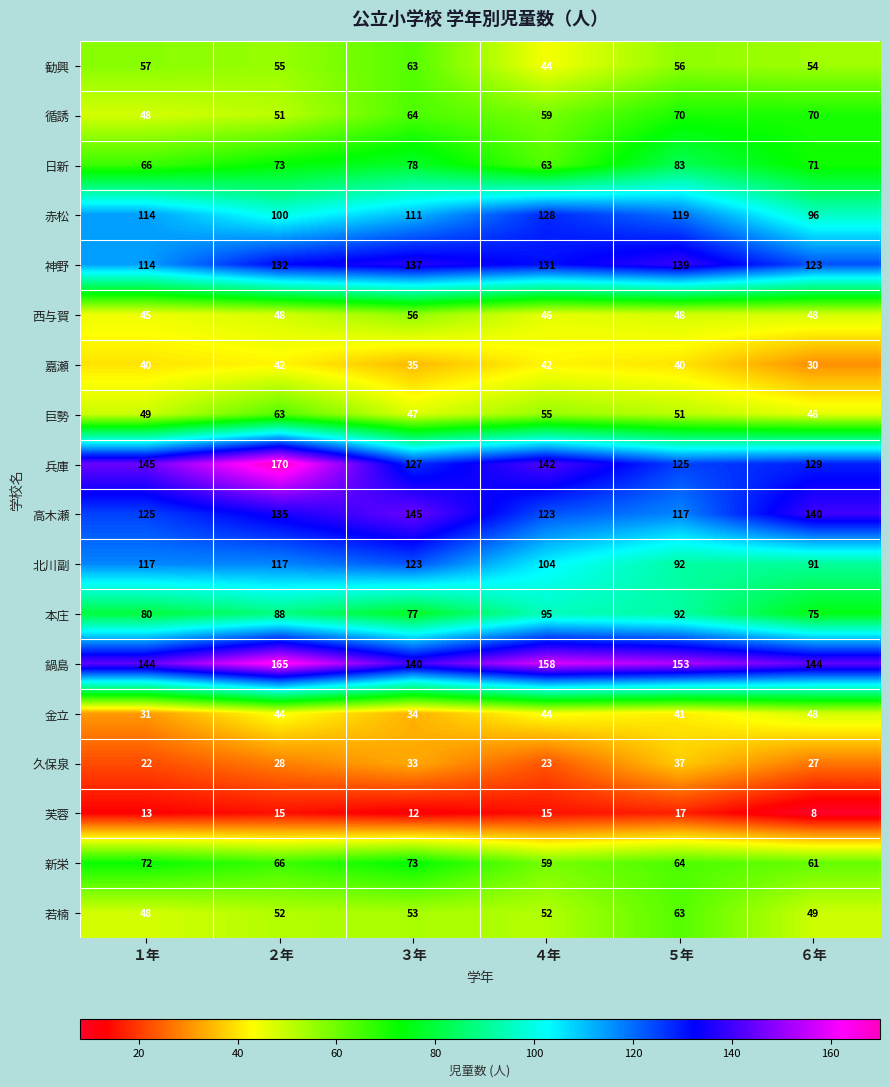

What is the difference between the highest and lowest values at １年?

132